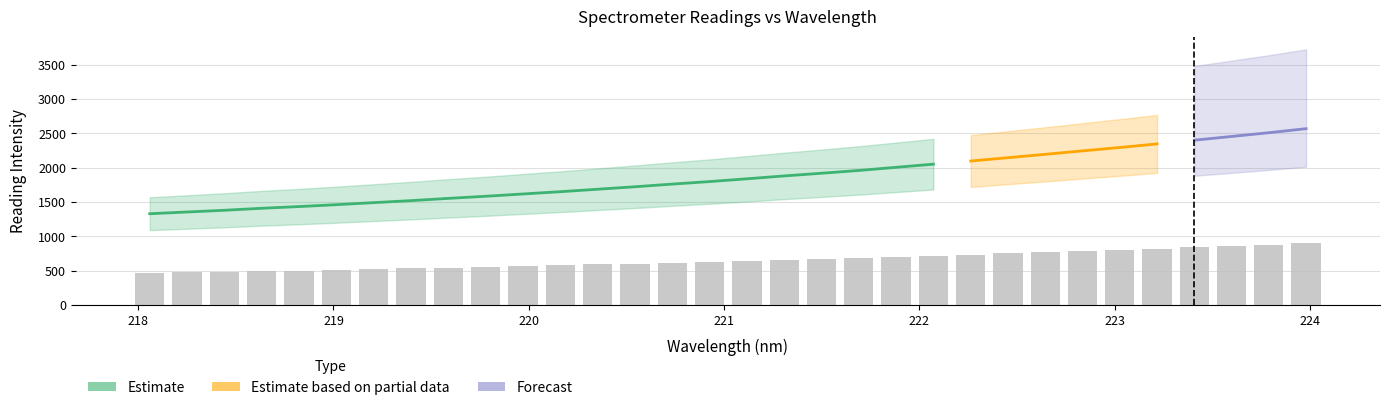

What is the difference between the maximum and minimum values?

433.5